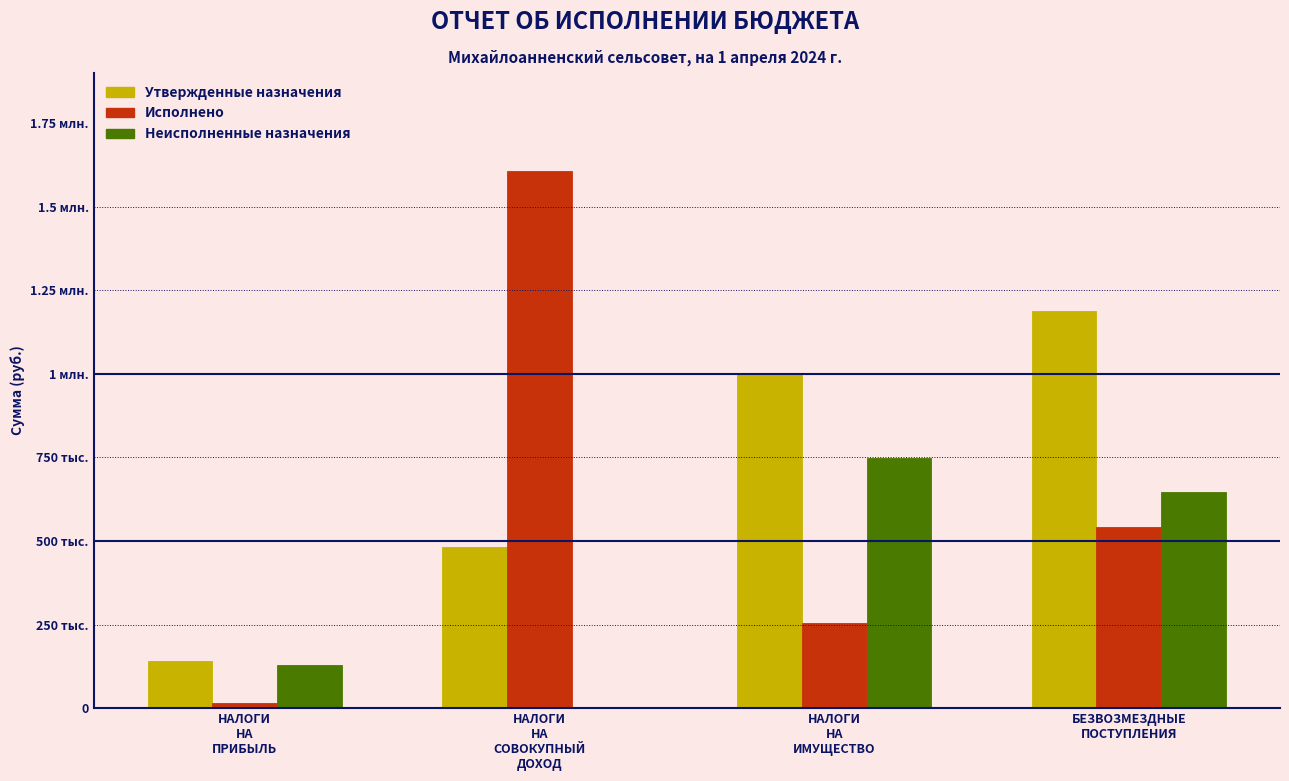

Which series has the largest total across all categories?

Утвержденные назначения